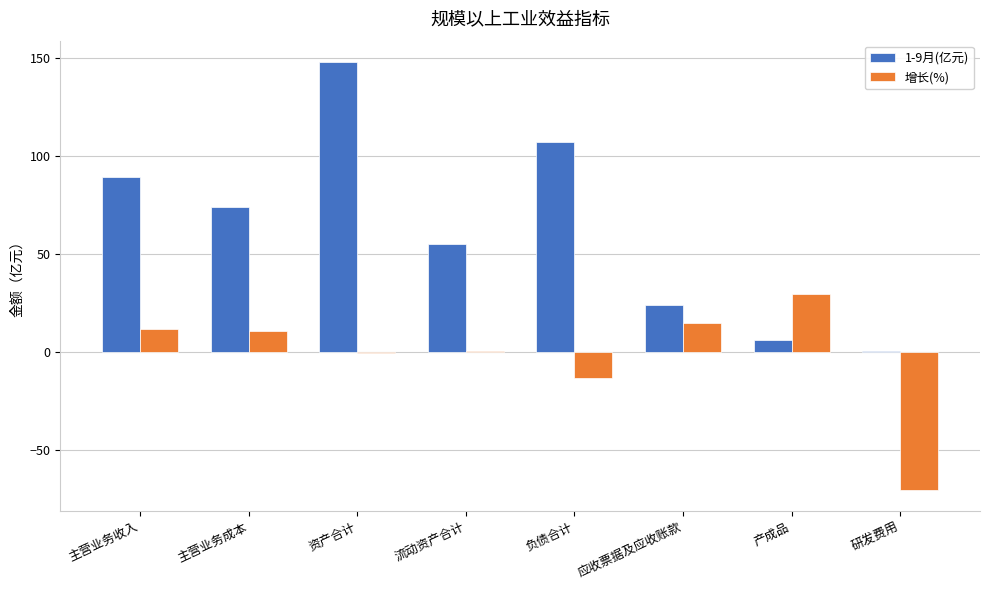

Does the chart contain stacked bars?

No